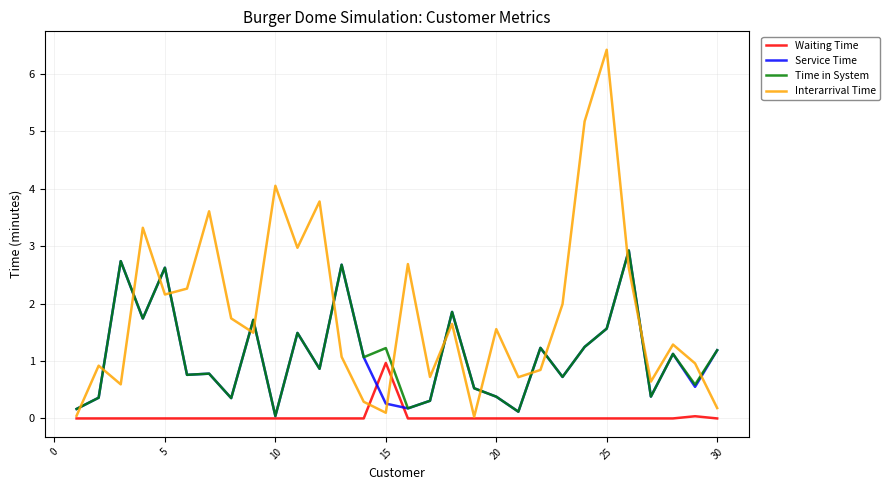

Which series has the largest total across all categories?

Interarrival Time